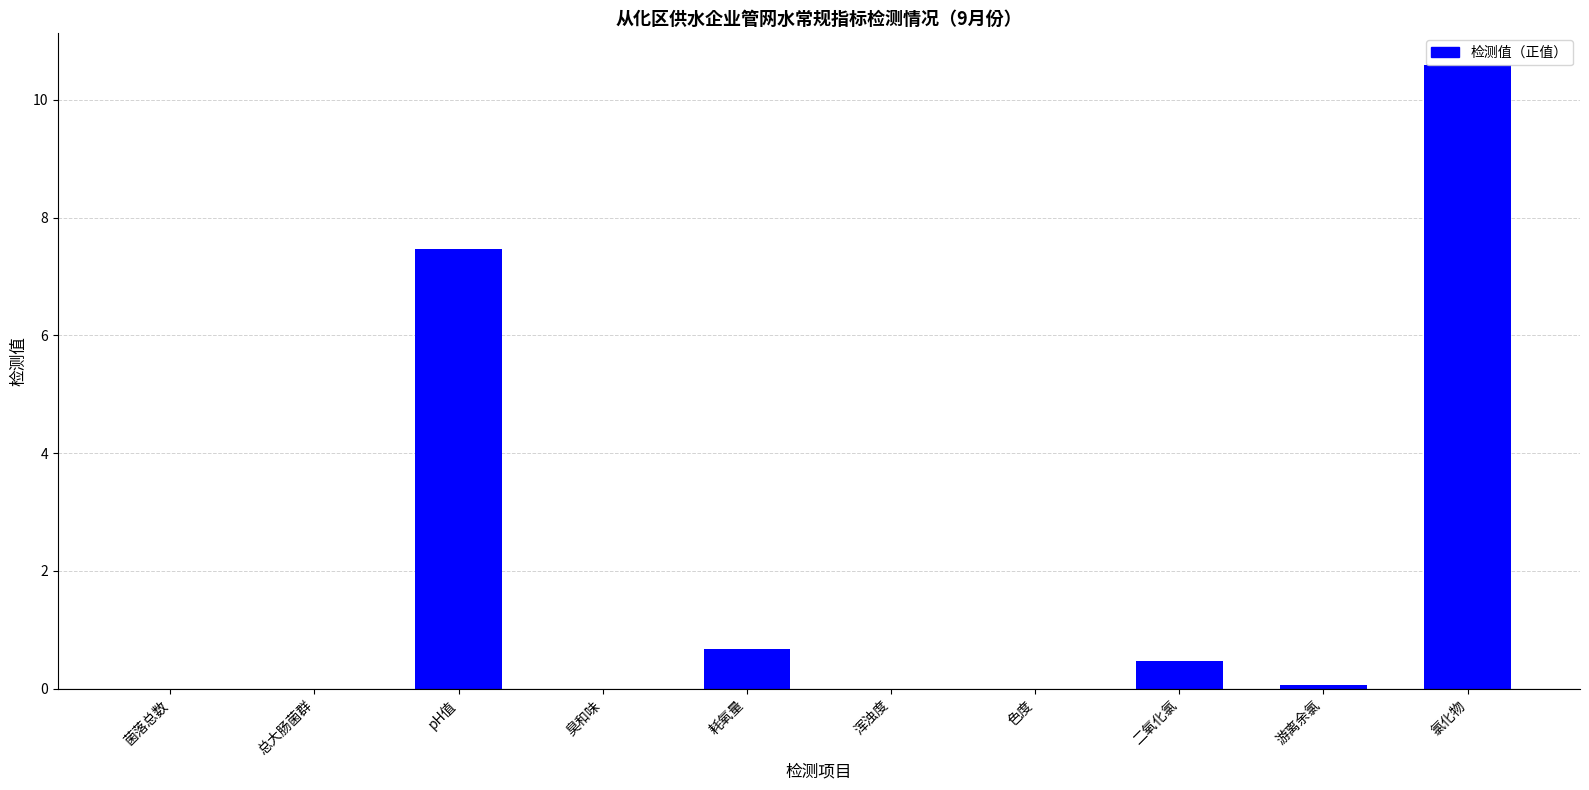

The chart shows a value of 0.0 at 色度. True or false?

True